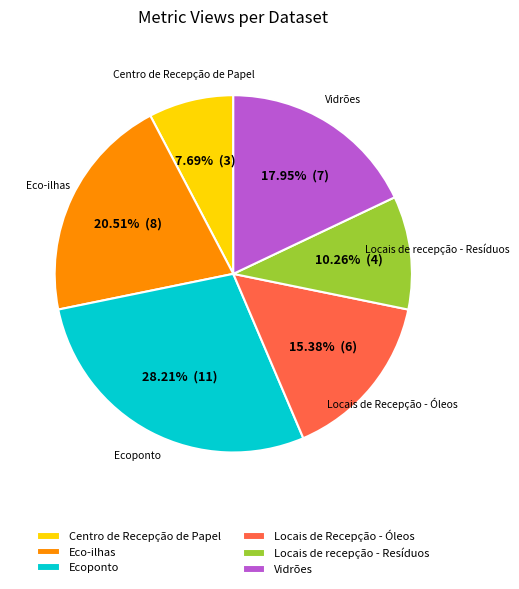

Which slice is the smallest?

Centro de Recepção de Papel